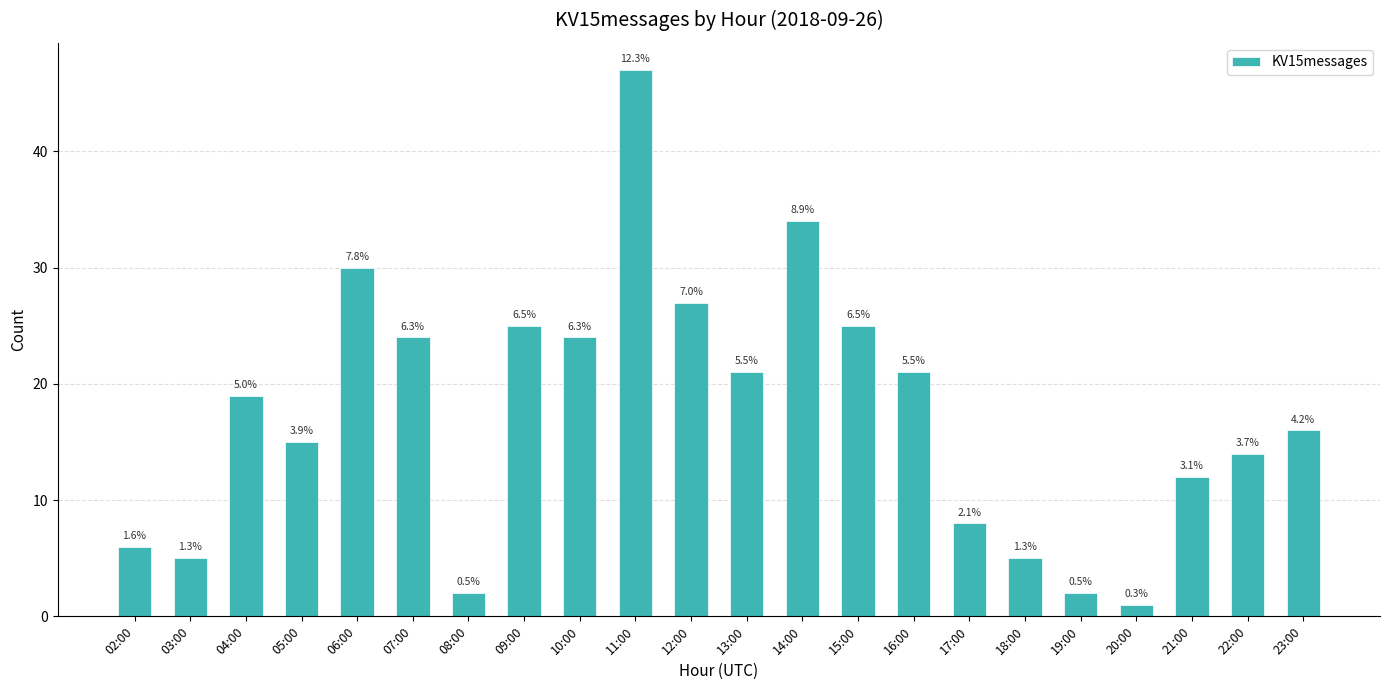

How many bars are there in total?

22